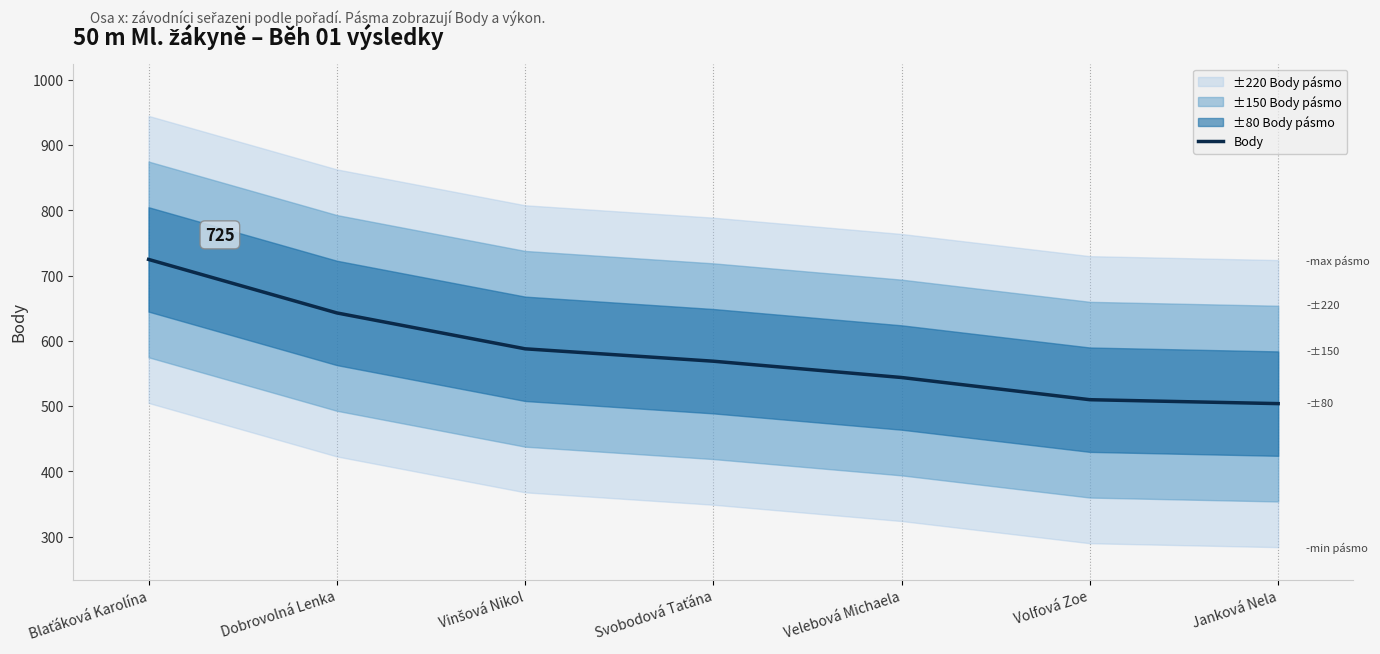

Does the chart have visible grid lines?

No